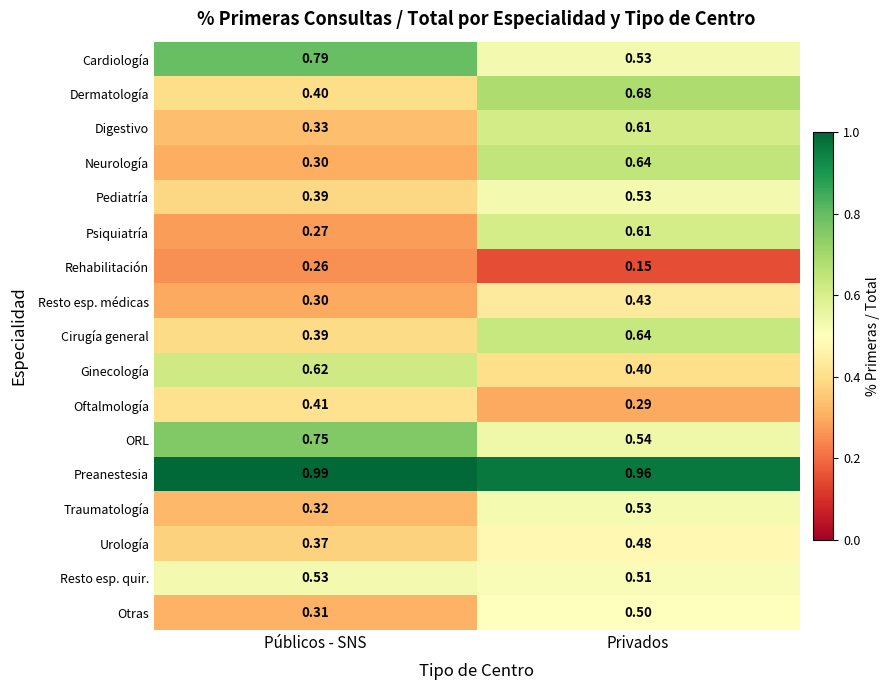

At how many categories does at least one series exceed 0?

2